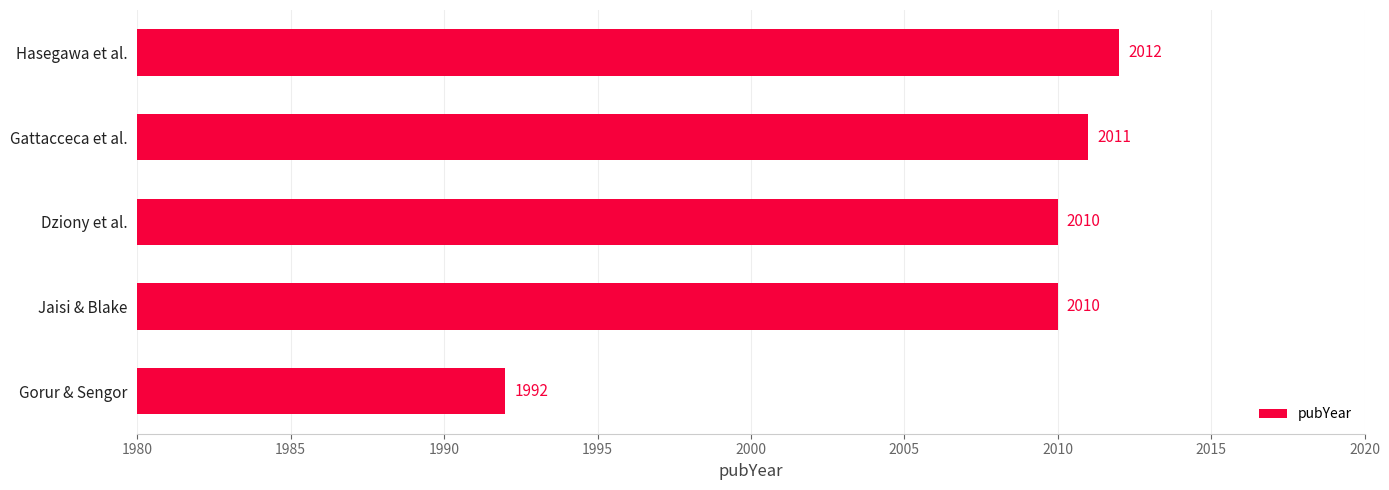

Which label corresponds to the largest value in the chart?

Hasegawa et al.